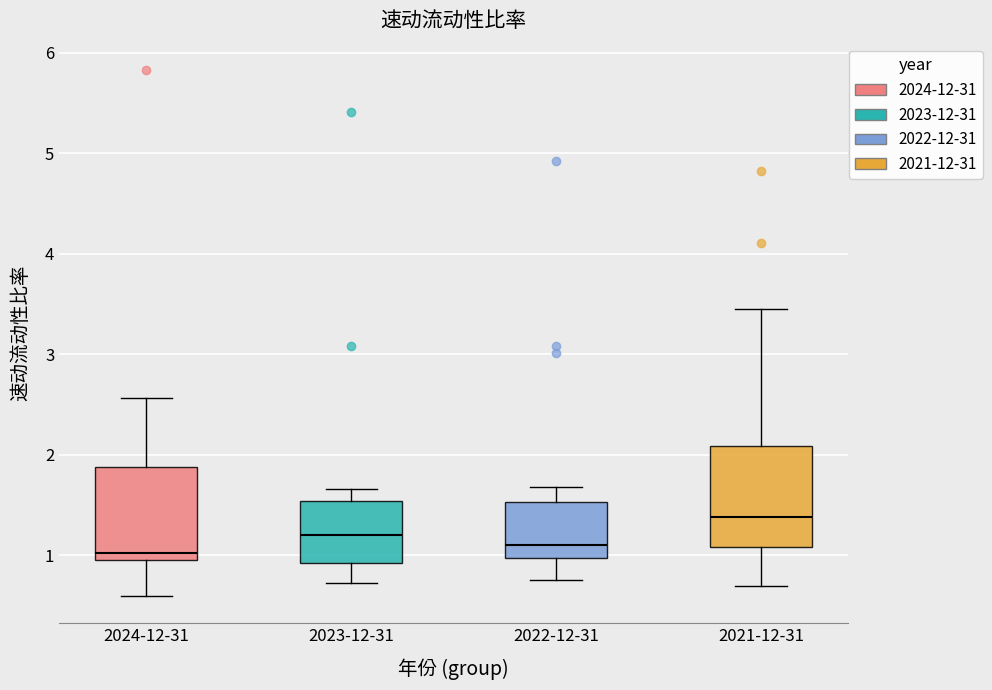

Reading left to right, transcribe this box plot: for each box, give where its median line is, the range the box spans, and where its two whiskers end, as read against the y-axis. The values are not printed on the chart, so give them approximately, as read against the axis.

2024-12-31: median 1.0 (just above the box's lower edge), box 1.0 to 1.9, whiskers 0.6 to 2.6
2023-12-31: median 1.2, box 0.9 to 1.5, whiskers 0.7 to 1.7
2022-12-31: median 1.1, box 1.0 to 1.5, whiskers 0.8 to 1.7
2021-12-31: median 1.4, box 1.1 to 2.1, whiskers 0.7 to 3.5